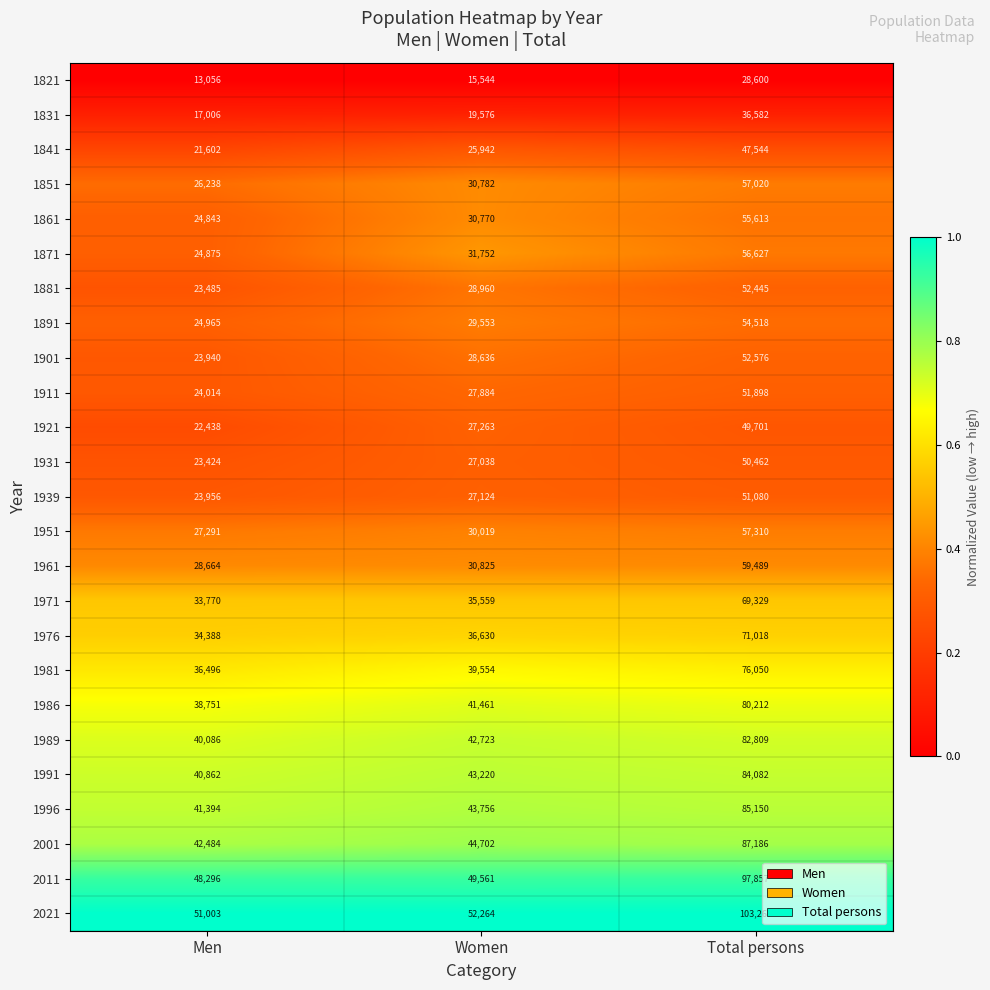

What is the difference between the maximum and minimum values in the 1911 series?

27884